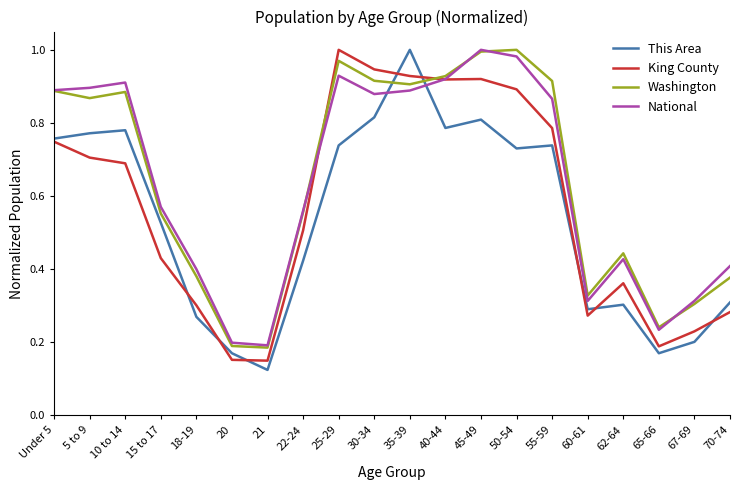

How many intersections are there between National and This Area?

2